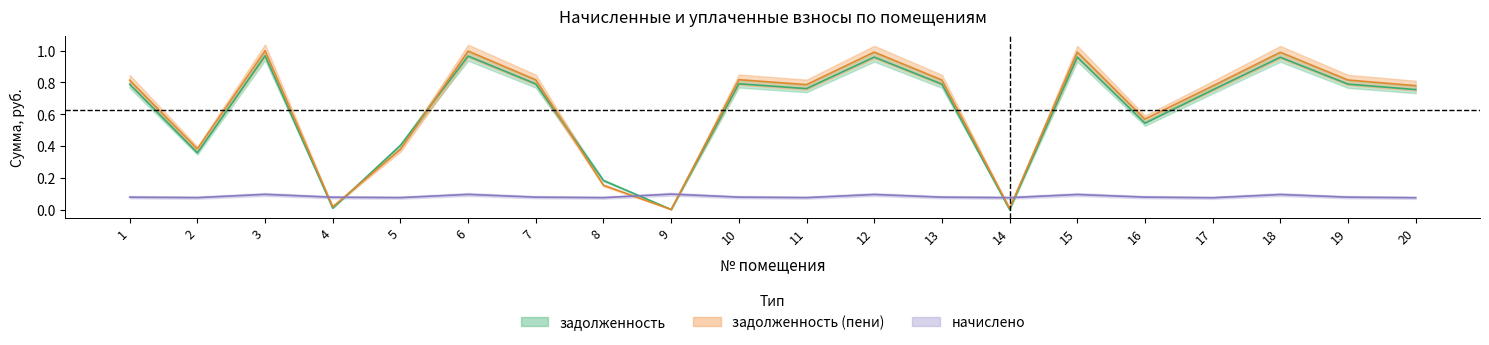

What is the value of the начислено point at the 20th from the left?

0.1